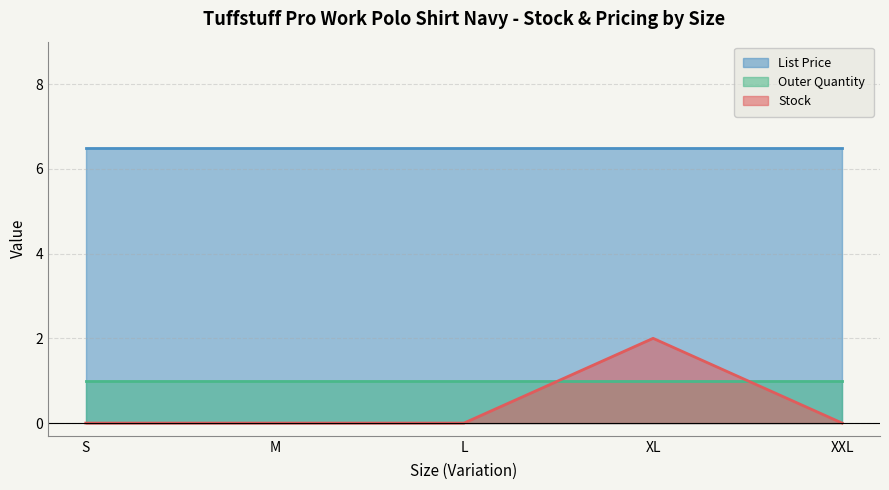

Is it true that Outer Quantity equals 0.4 at XL?

False